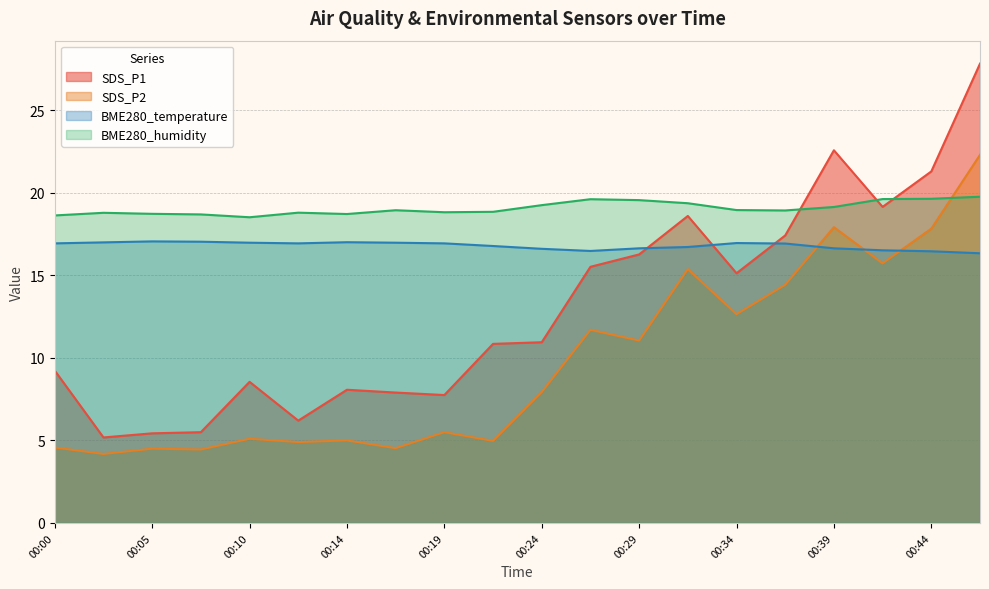

Reading left to right, extract all data points from this chart.

SDS_P1: 9.2	5.2	5.4	5.5	8.6	6.2	8.1	7.9	7.8	10.8	10.9	15.5	16.3	18.6	15.1	17.4	22.6	19.1	21.3	27.8
SDS_P2: 4.6	4.2	4.5	4.5	5.1	4.9	5.0	4.5	5.5	5.0	7.9	11.7	11.1	15.4	12.7	14.4	17.9	15.7	17.8	22.3
BME280_temperature: 16.9	17.0	17.1	17.0	17.0	16.9	17.0	17.0	16.9	16.8	16.6	16.5	16.6	16.7	17.0	16.9	16.6	16.5	16.5	16.3
BME280_humidity: 18.6	18.8	18.7	18.7	18.5	18.8	18.7	18.9	18.8	18.9	19.3	19.6	19.6	19.4	19.0	18.9	19.1	19.6	19.6	19.8